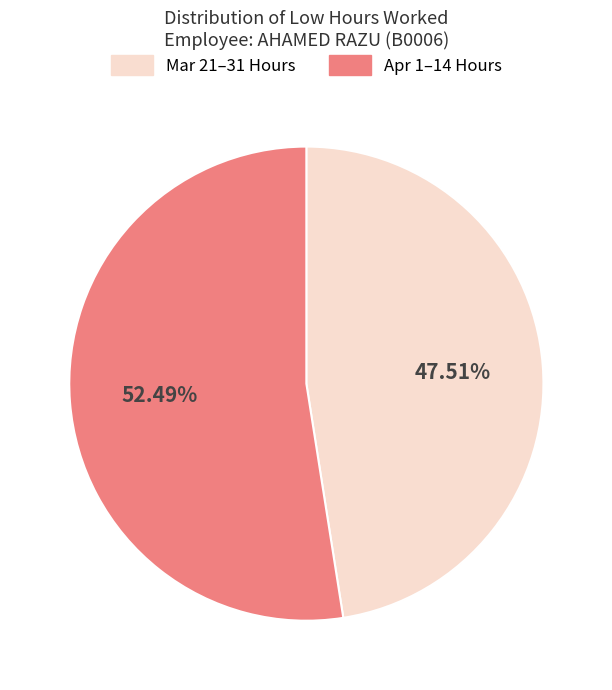

Is there a majority slice in this chart?

Yes